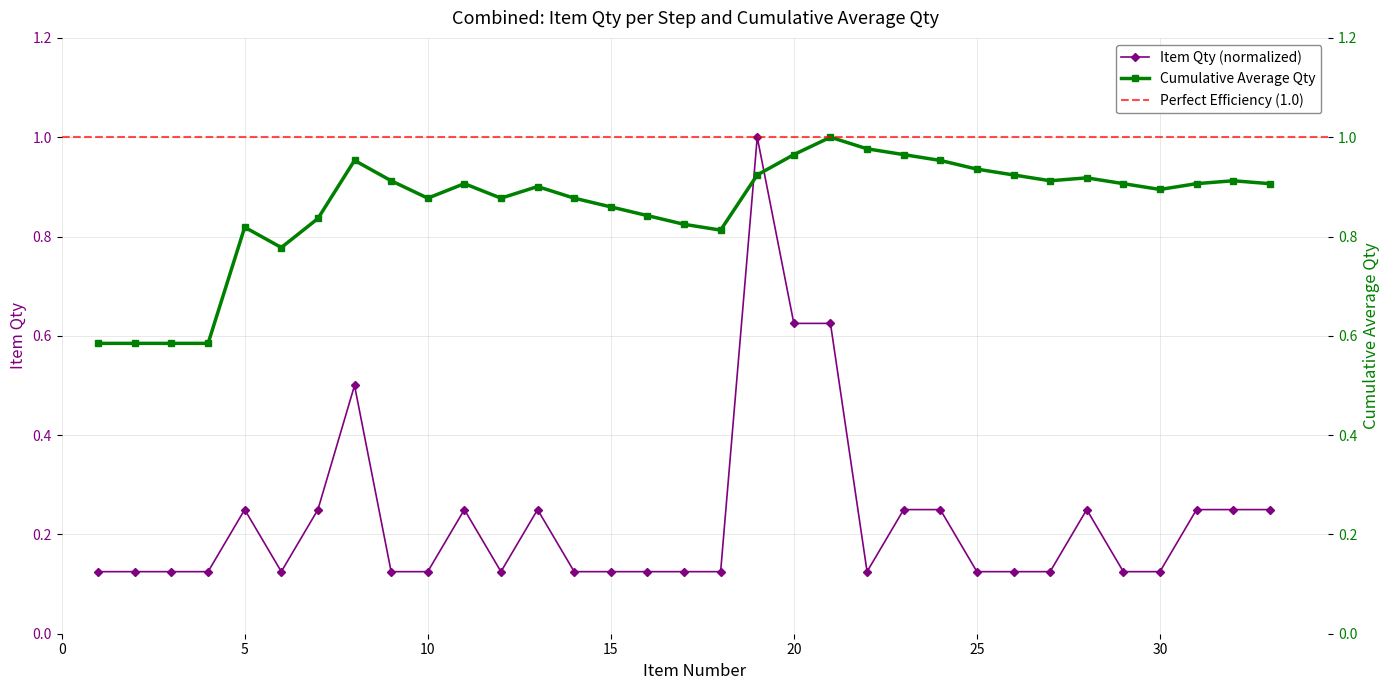

List the labels in order of Cumulative Avg value, smallest first.

1, 2, 3, 4, 6, 18, 5, 17, 7, 16, 15, 10, 12, 14, 30, 13, 11, 29, 31, 33, 9, 27, 32, 28, 19, 26, 25, 8, 24, 20, 23, 22, 21